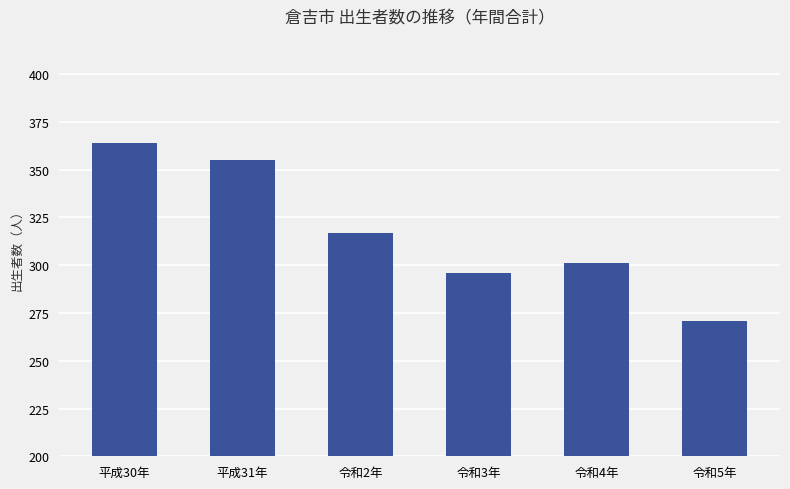

Rank the categories by value from highest to lowest.

平成30年, 平成31年, 令和2年, 令和4年, 令和3年, 令和5年